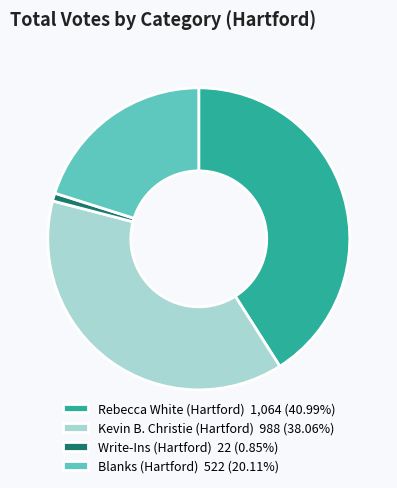

Do Write-Ins (Hartford) 22 (0.85%) and Blanks (Hartford) 522 (20.11%) together represent more than half of the pie?

No